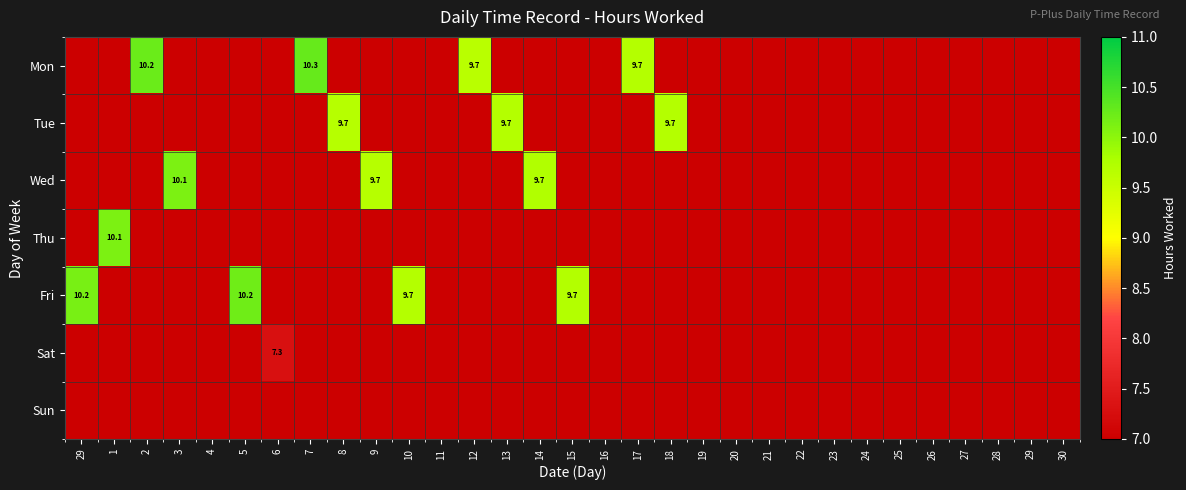

List the labels in order of Wed value, smallest first.

29, 1, 2, 4, 5, 6, 7, 8, 10, 11, 12, 13, 15, 16, 17, 18, 19, 20, 21, 22, 23, 24, 25, 26, 27, 28, 29, 30, 9, 14, 3